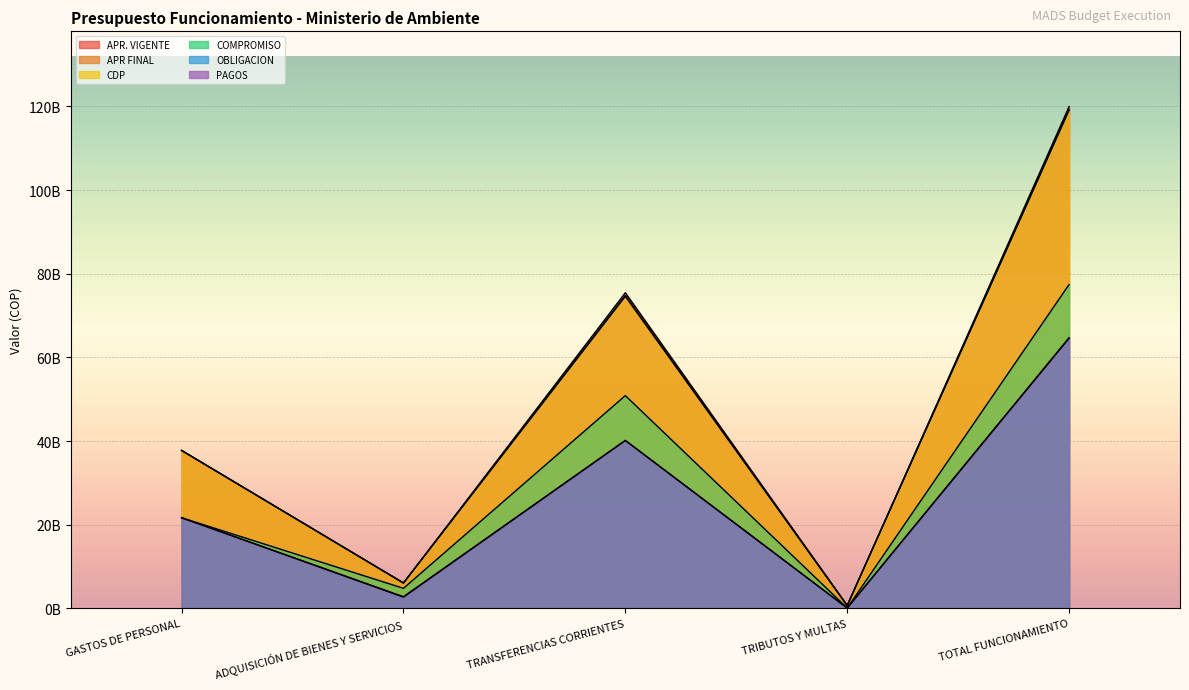

At which label is OBLIGACION closest to 32399561706?

TRANSFERENCIAS CORRIENTES